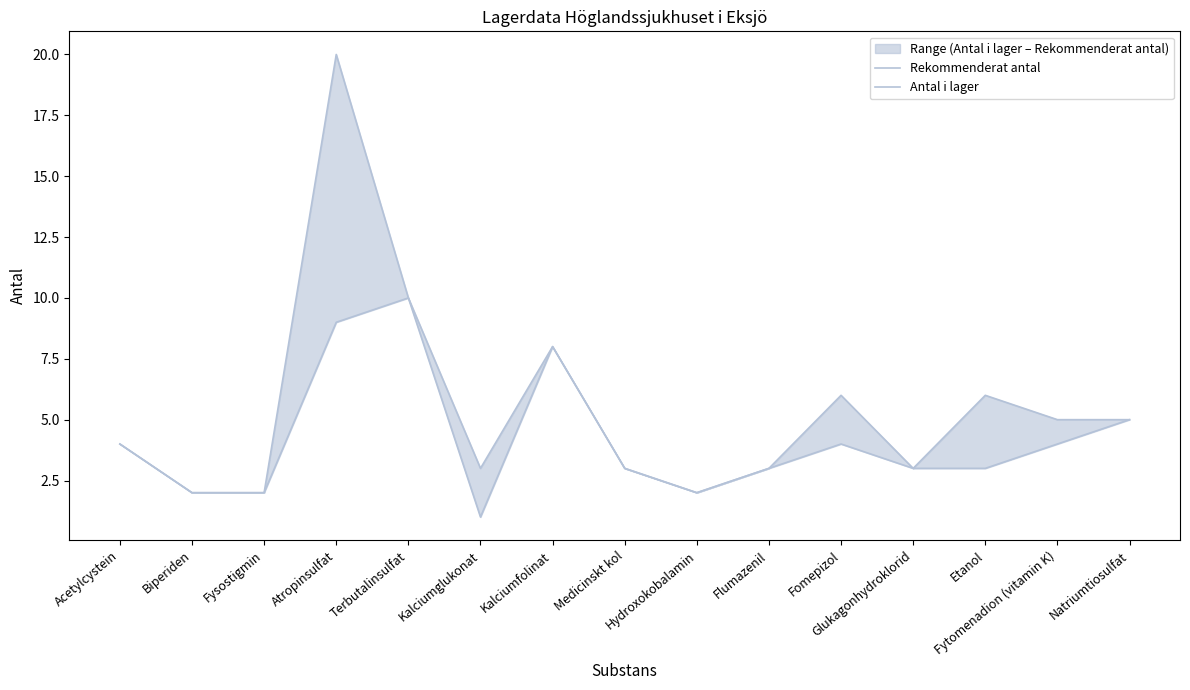

How many values in the Rekommenderat antal series exceed 4?

7